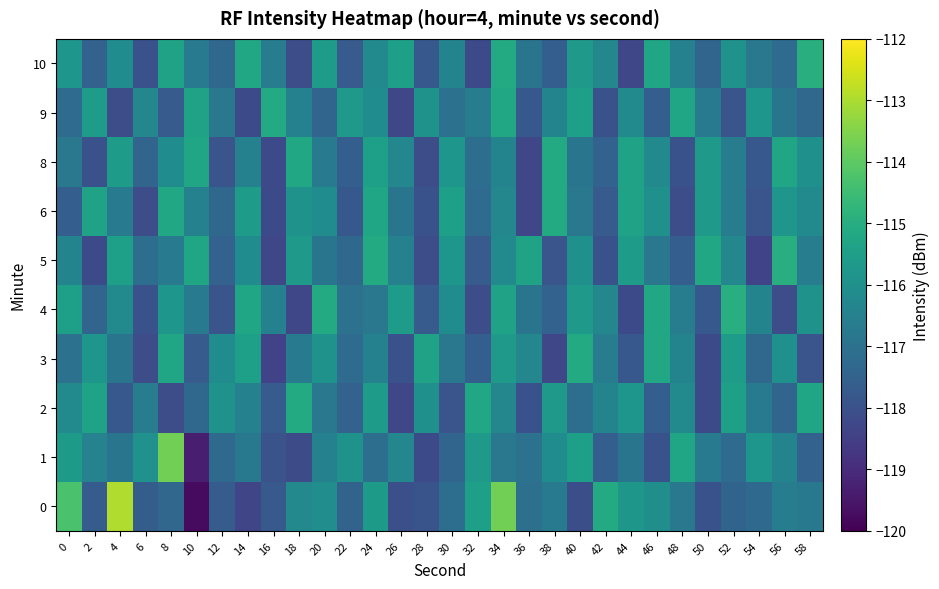

At 24, list the series in order from smallest to largest.

1, 4, 3, 10, 9, 0, 2, 8, 6, 5